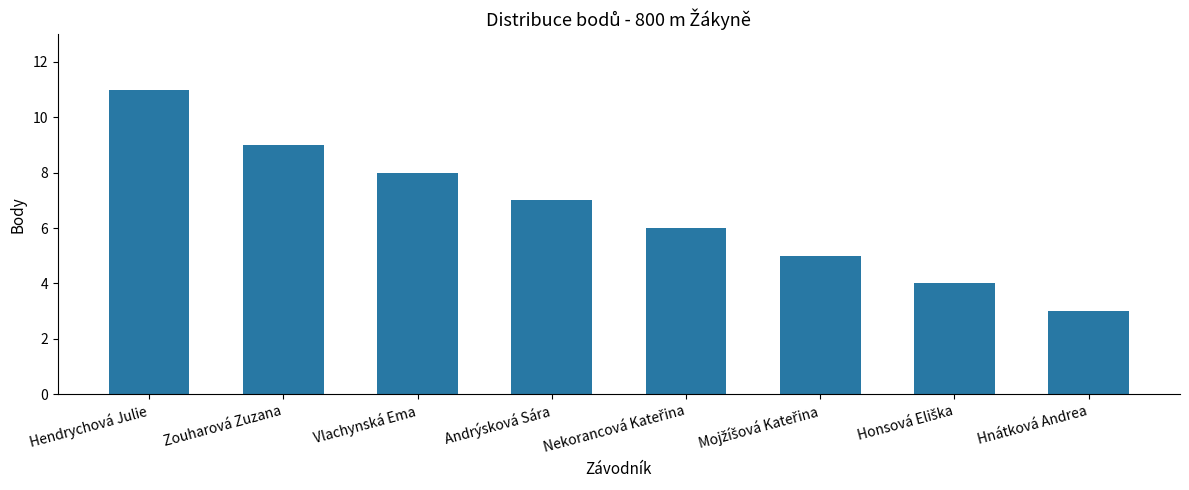

At which label does the data first exceed 7?

Hendrychová Julie